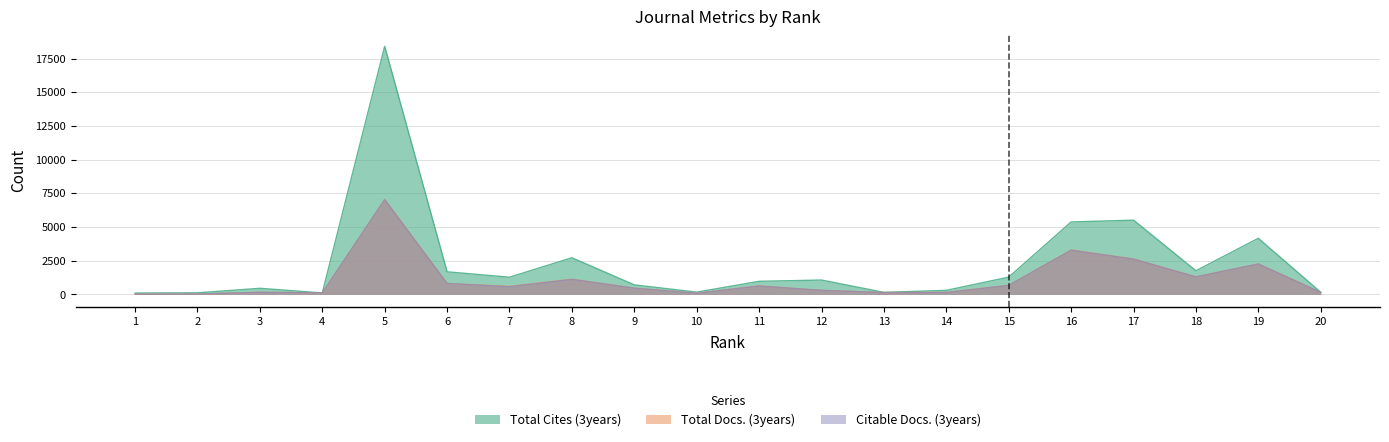

What is the difference between the Total Cites (3years) values at 17 and 3?

5056